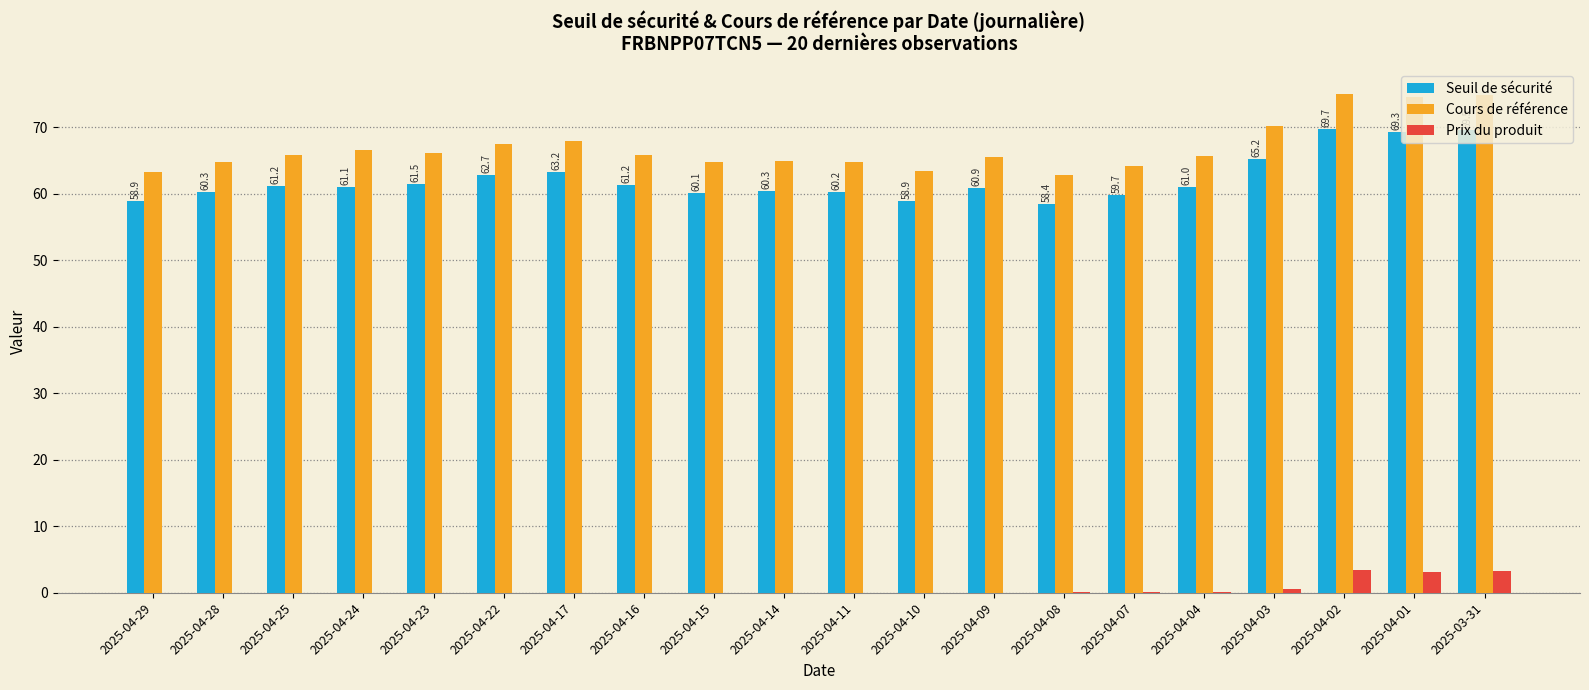

Is it true that Prix du produit equals 0.0 at 2025-04-25?

True